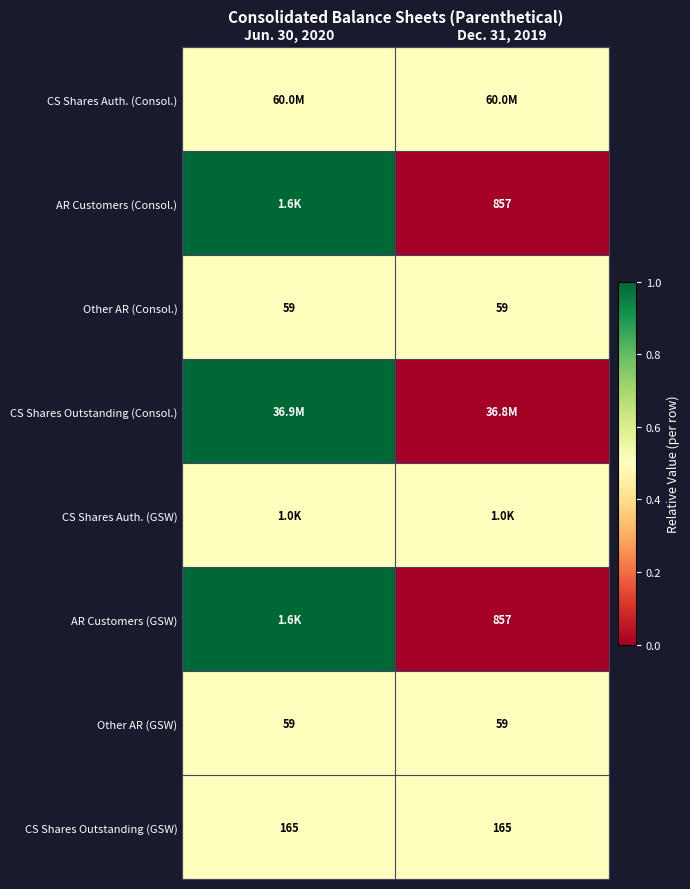

Read the Other AR (GSW) value at Jun. 30, 2020.

59.0